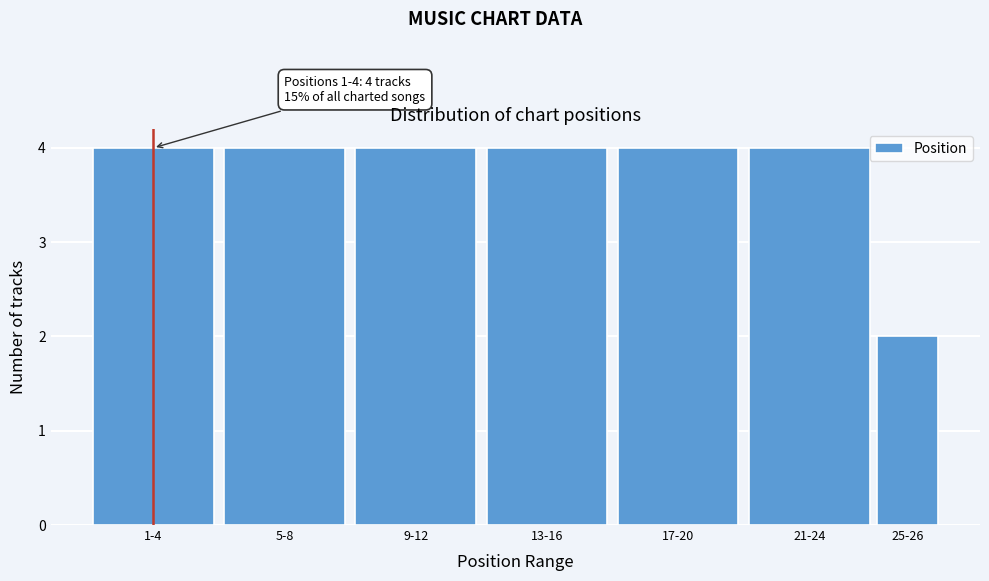

Reading left to right, list all the values displayed in this chart.

4	4	4	4	4	4	2